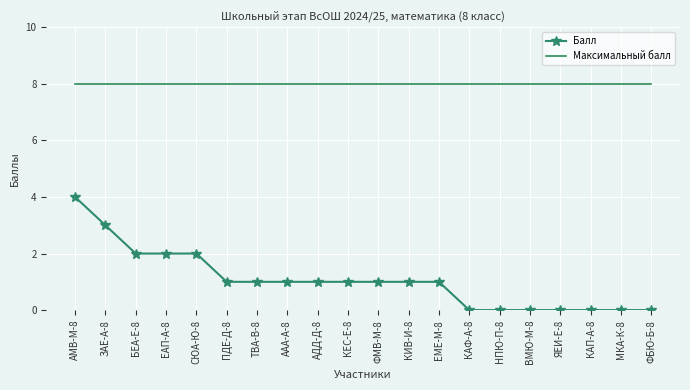

The Максимальный балл series shows 8 at БЕА-Е-8. True or false?

True